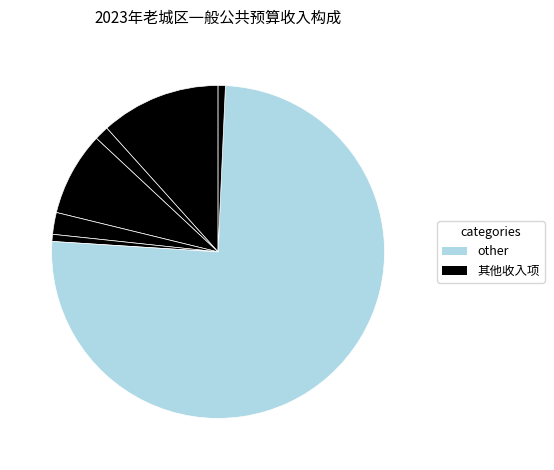

To the nearest percent, what is the average slice percentage?

14%